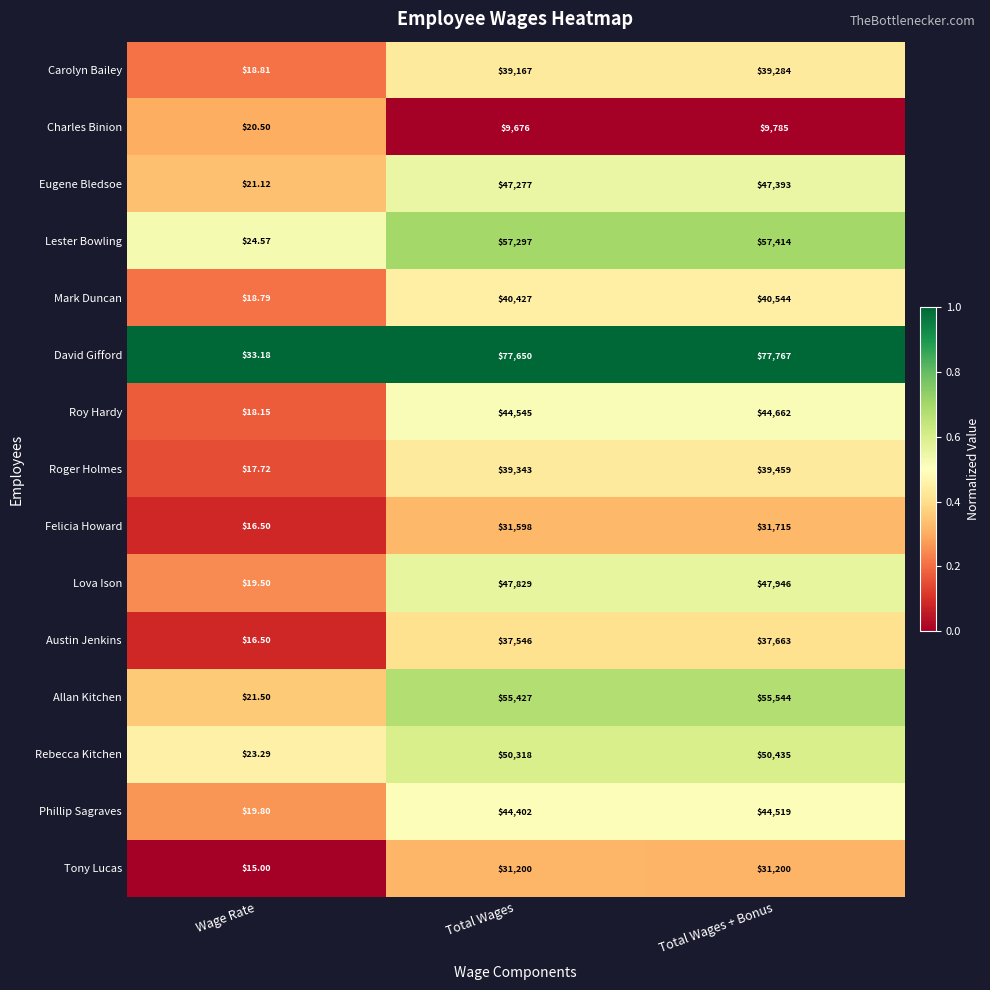

List the labels in order of Lester Bowling value, largest first.

Total Wages + Bonus, Total Wages, Wage Rate